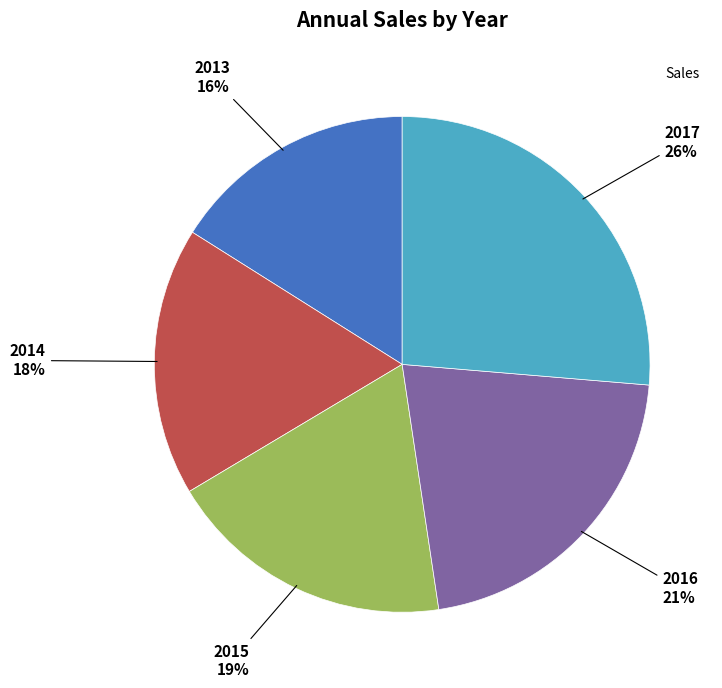

Is there any slice that represents more than half of the pie?

No